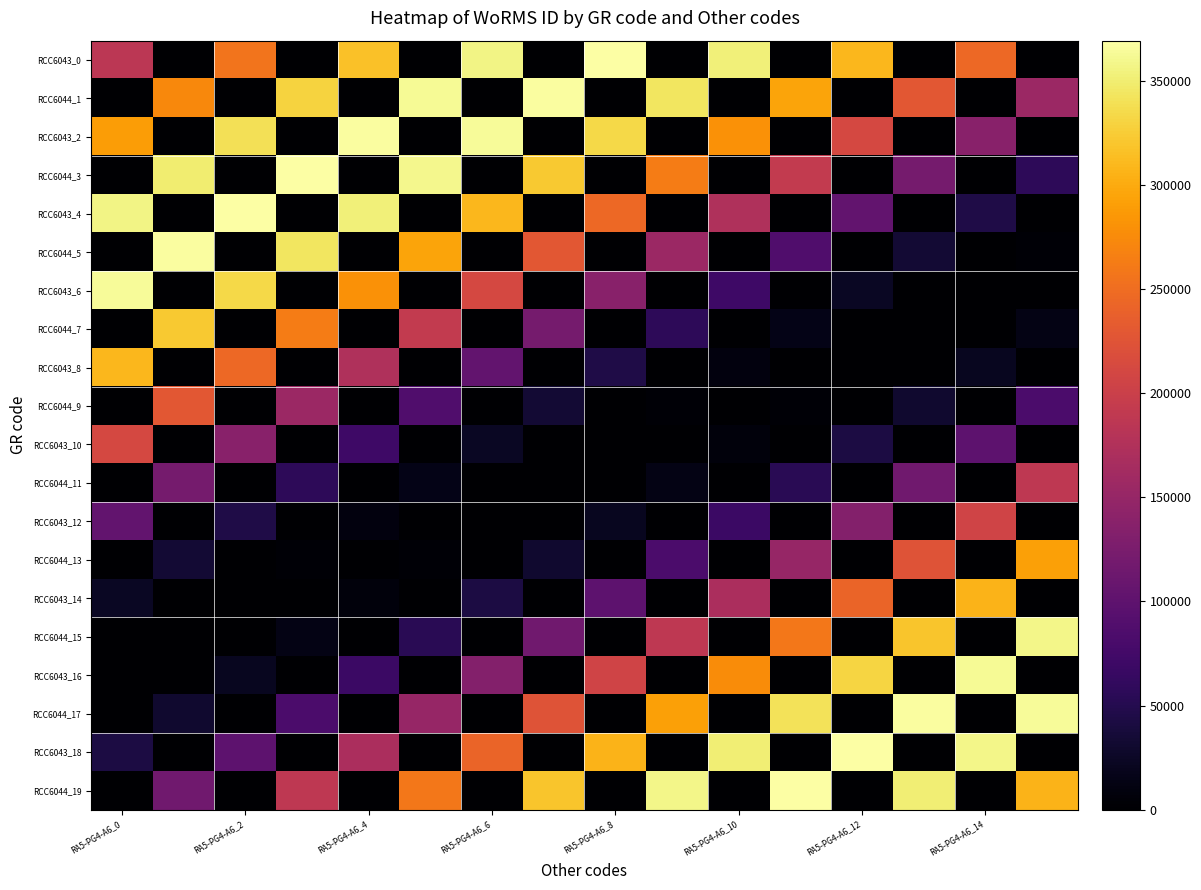

At which category is the sum across all series the highest?

RA5-PG4-A6_0